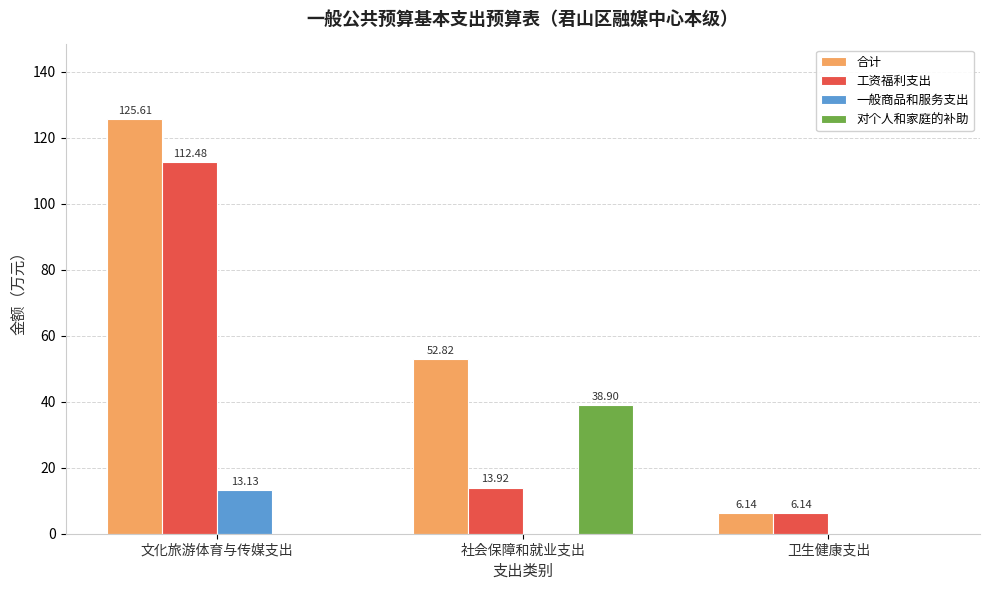

Which category has the highest value in the 工资福利支出 series?

文化旅游体育与传媒支出